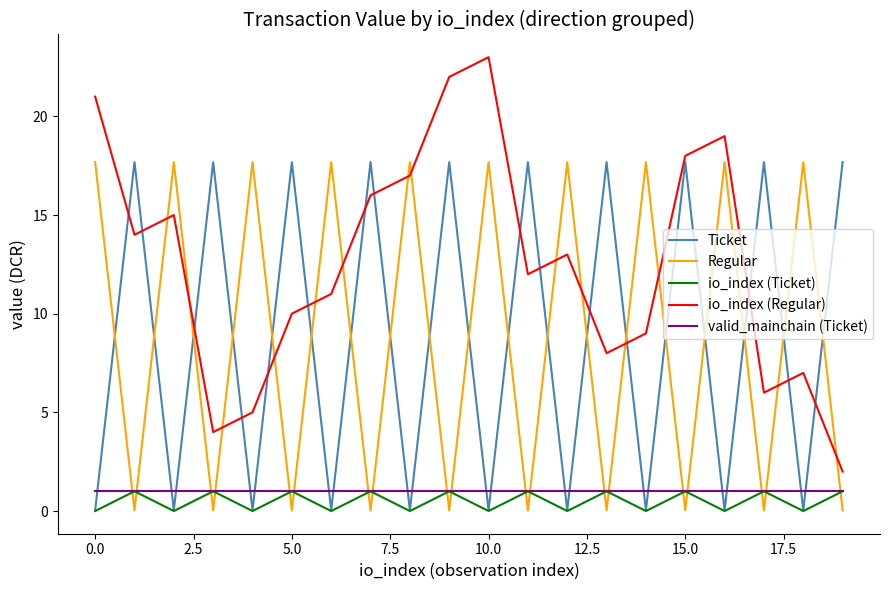

Which series has the widest spread of values?

io_index (Regular)